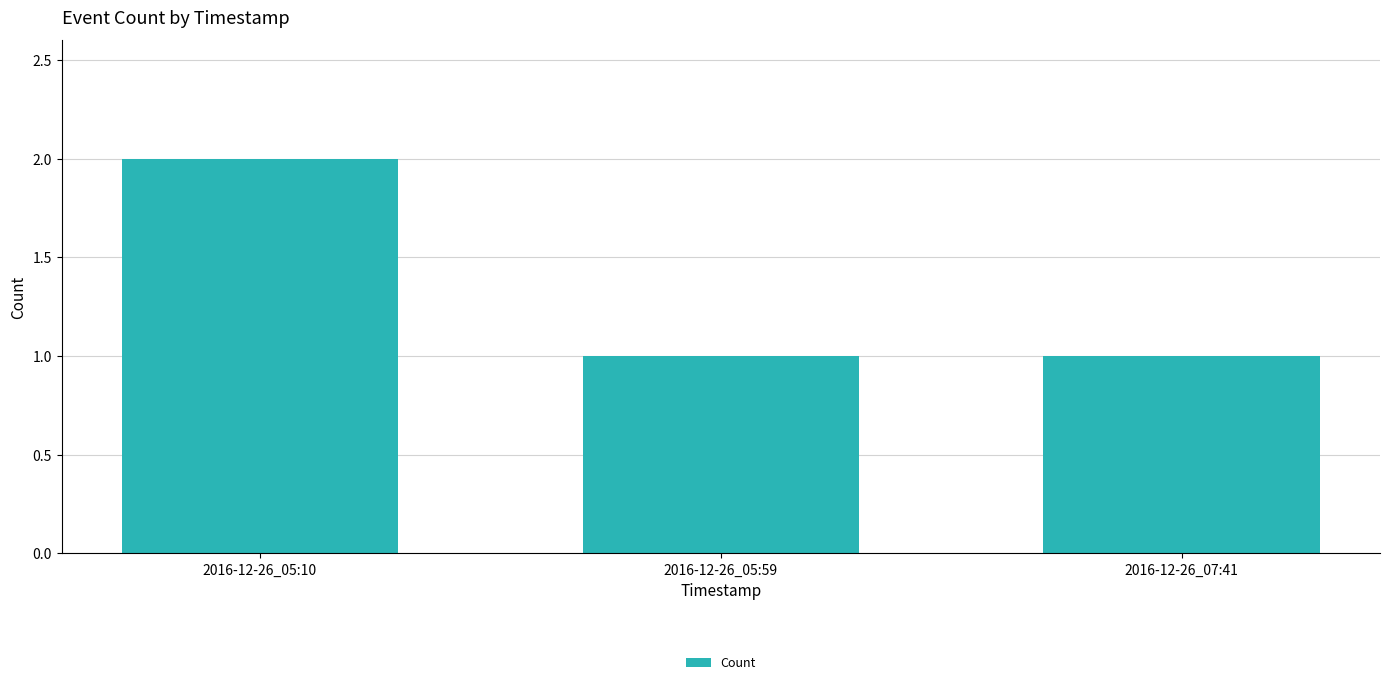

The chart shows a value of 1 at 2016-12-26_07:41. True or false?

True